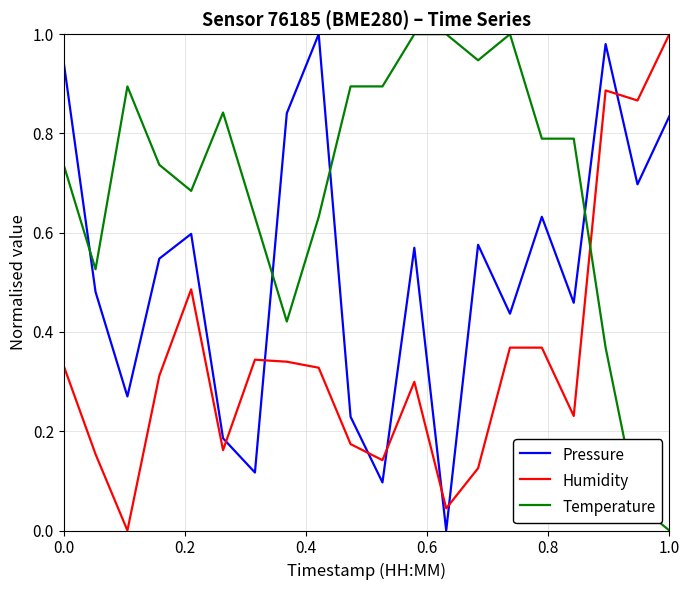

List the series in order of their overall mean, lowest first.

Humidity, Pressure, Temperature